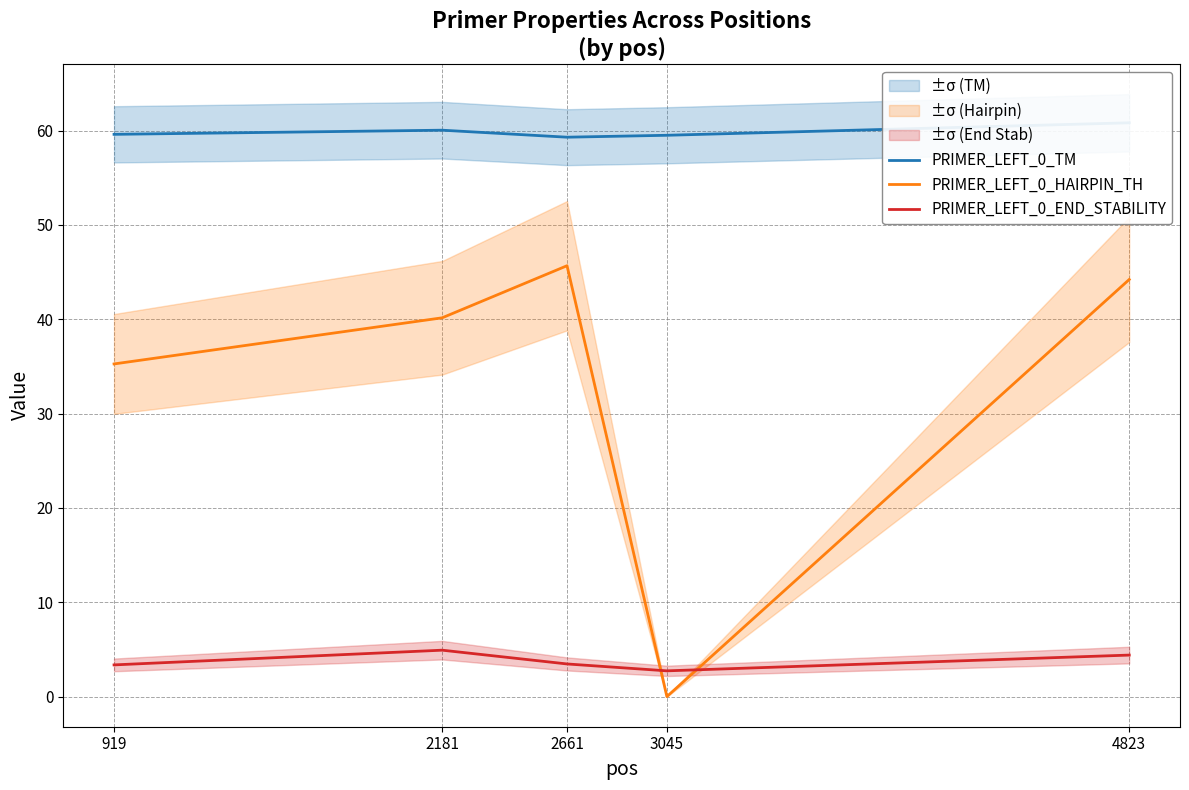

Rank the series by their maximum value, from highest to lowest.

PRIMER_LEFT_0_TM, PRIMER_LEFT_0_HAIRPIN_TH, PRIMER_LEFT_0_END_STABILITY